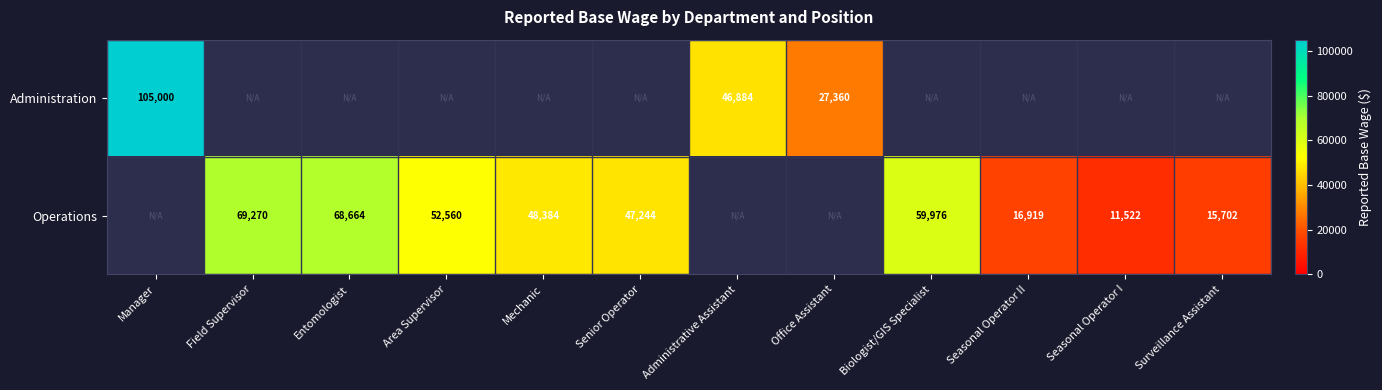

Is it true that Operations equals 5736 at Seasonal Operator I?

False